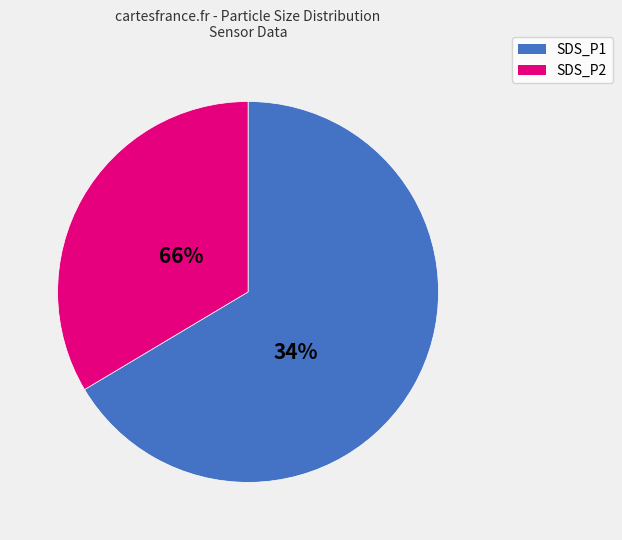

Do SDS_P2 and SDS_P1 together represent more than half of the pie?

Yes